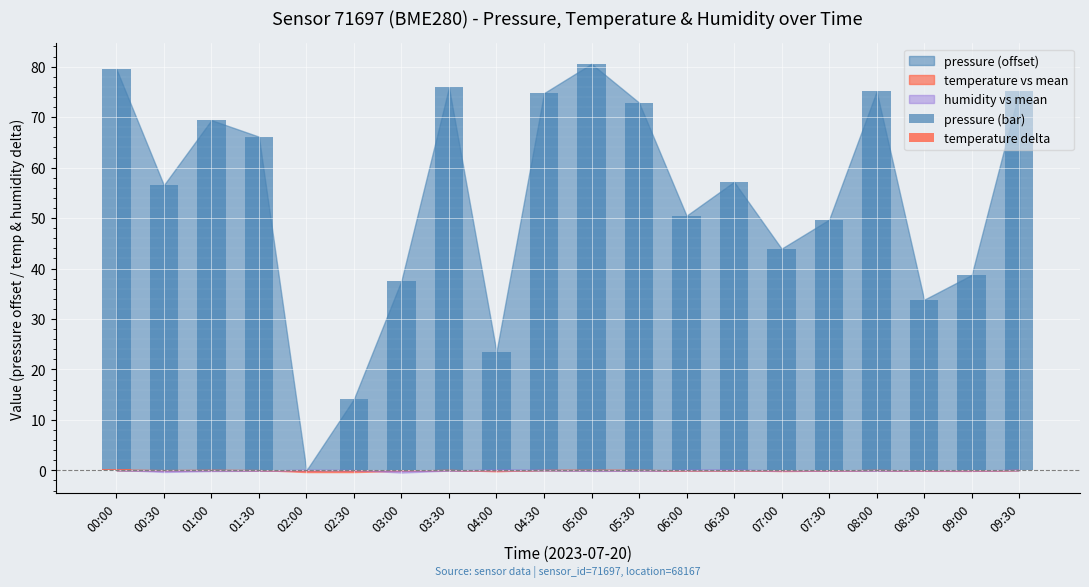

Reading right to left, what are all the values shown in this chart?

pressure (bar): 09:30=75.1	09:00=38.7	08:30=33.8	08:00=75.1	07:30=49.7	07:00=43.9	06:30=57.2	06:00=50.5	05:30=72.9	05:00=80.6	04:30=74.8	04:00=23.5	03:30=75.9	03:00=37.6	02:30=14.2	02:00=0.0	01:30=66.1	01:00=69.4	00:30=56.5	00:00=79.6
temperature delta: 09:30=0.1	09:00=-0.1	08:30=-0.1	08:00=0.1	07:30=-0.0	07:00=-0.1	06:30=0.0	06:00=-0.0	05:30=0.1	05:00=0.2	04:30=0.1	04:00=-0.2	03:30=0.1	03:00=-0.1	02:30=-0.3	02:00=-0.3	01:30=0.1	01:00=0.1	00:30=0.1	00:00=0.2